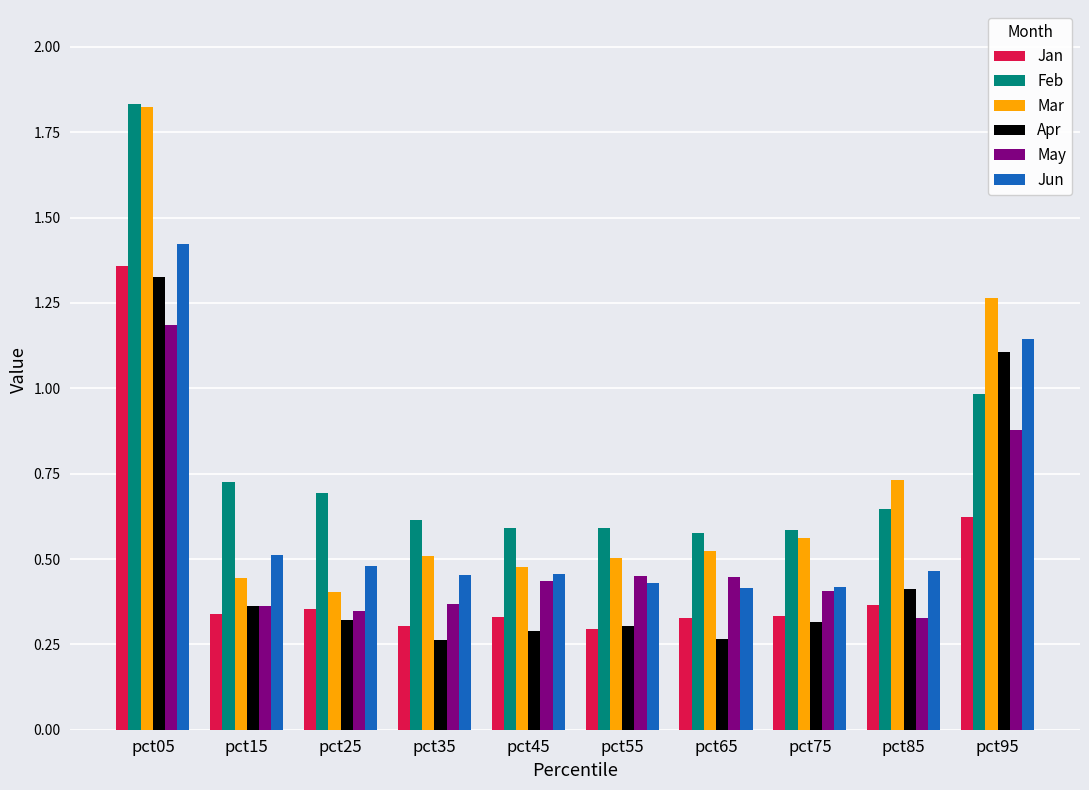

Which series changed the most between pct35 and pct45?

May